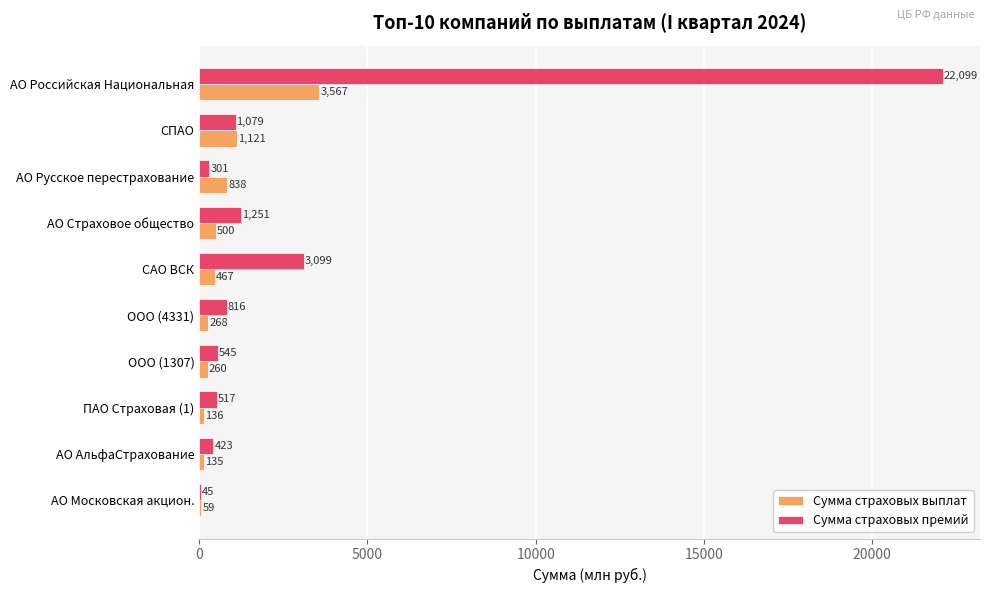

What is the maximum value for Сумма страховых выплат?

3567.2